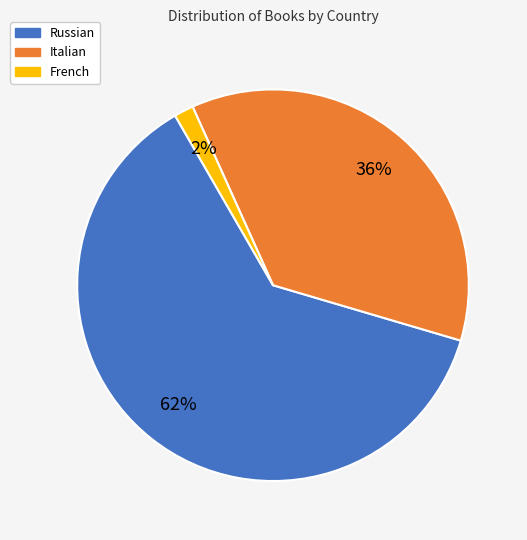

Is there any slice that represents more than half of the pie?

Yes